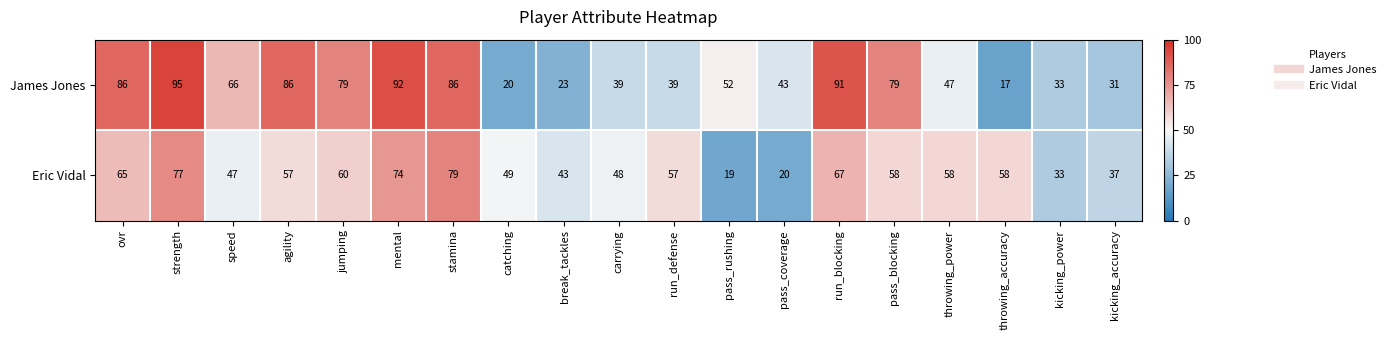

Where does the James Jones series first go above 52?

ovr